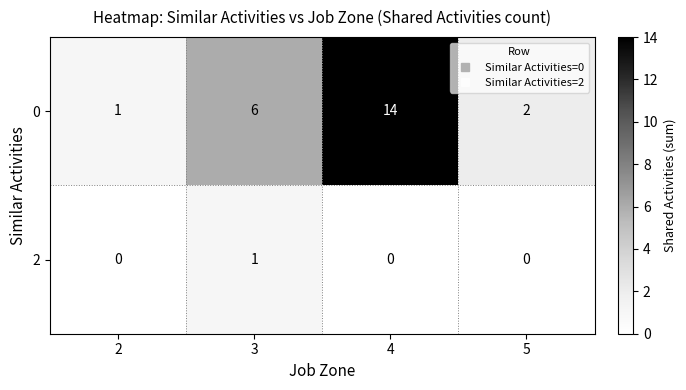

At 5, list the series in order from smallest to largest.

2, 0